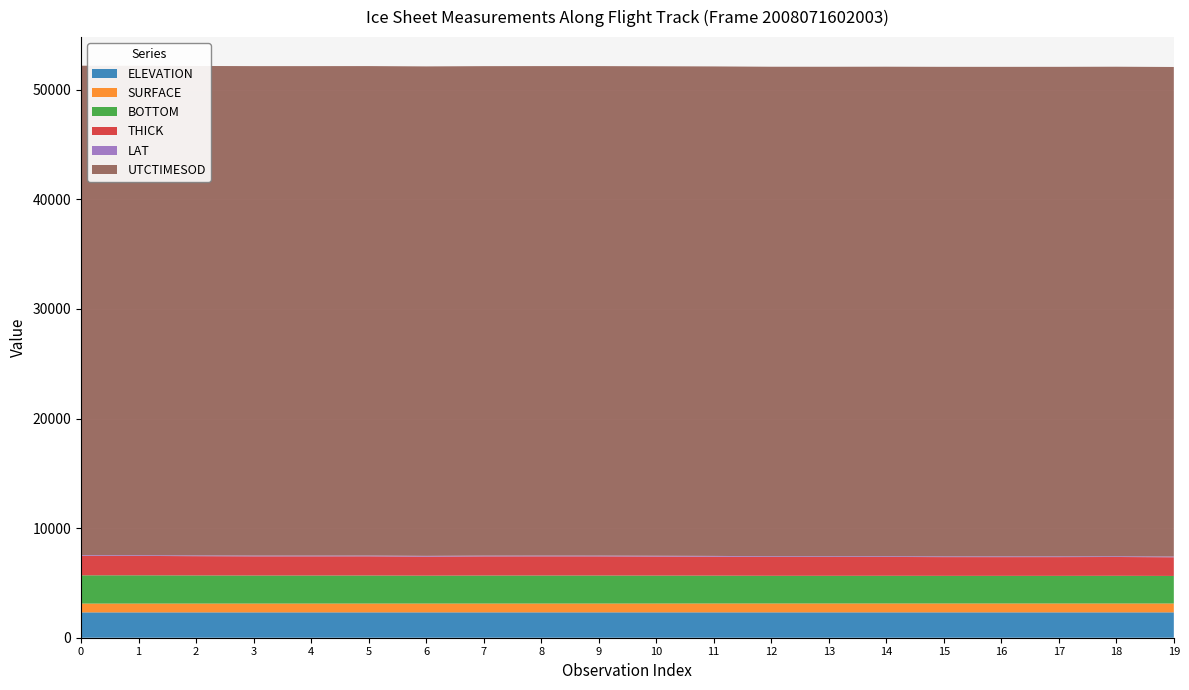

Reading left to right, what are all the values shown in this chart?

ELEVATION: 2008071602003=2311.6	1=2312.0	2=2312.5	3=2312.9	4=2313.3	5=2313.6	6=2313.9	7=2314.1	8=2314.3	9=2314.5	10=2314.6	11=2314.7	12=2314.7	13=2314.7	14=2314.7	15=2314.6	16=2314.5	17=2314.3	18=2314.2	19=2314.0
SURFACE: 2008071602003=804.7	1=804.9	2=804.9	3=804.9	4=804.9	5=804.9	6=804.9	7=804.9	8=804.9	9=804.9	10=805.5	11=809.5	12=810.0	13=810.0	14=810.0	15=810.0	16=810.0	17=810.0	18=810.0	19=810.0
BOTTOM: 2008071602003=2576.8	1=2575.6	2=2564.6	3=2556.6	4=2556.2	5=2557.4	6=2542.7	7=2554.0	8=2555.7	9=2554.9	10=2547.5	11=2540.0	12=2525.8	13=2524.6	14=2527.1	15=2520.8	16=2519.9	17=2520.8	18=2525.8	19=2513.2
THICK: 2008071602003=1772.0	1=1770.6	2=1759.7	3=1751.7	4=1751.2	5=1752.5	6=1737.7	7=1749.1	8=1750.8	9=1750.0	10=1742.1	11=1730.5	12=1715.9	13=1714.6	14=1717.1	15=1710.8	16=1710.0	17=1710.8	18=1715.9	19=1703.2
LAT: 2008071602003=69.1	1=69.1	2=69.1	3=69.1	4=69.1	5=69.1	6=69.1	7=69.1	8=69.1	9=69.1	10=69.1	11=69.1	12=69.1	13=69.1	14=69.1	15=69.1	16=69.1	17=69.1	18=69.1	19=69.1
UTCTIMESOD: 2008071602003=44654.8	1=44655.2	2=44655.6	3=44656.1	4=44656.5	5=44656.9	6=44657.3	7=44657.7	8=44658.2	9=44658.6	10=44659.0	11=44659.4	12=44659.8	13=44660.3	14=44660.7	15=44661.1	16=44661.5	17=44661.9	18=44662.4	19=44662.8